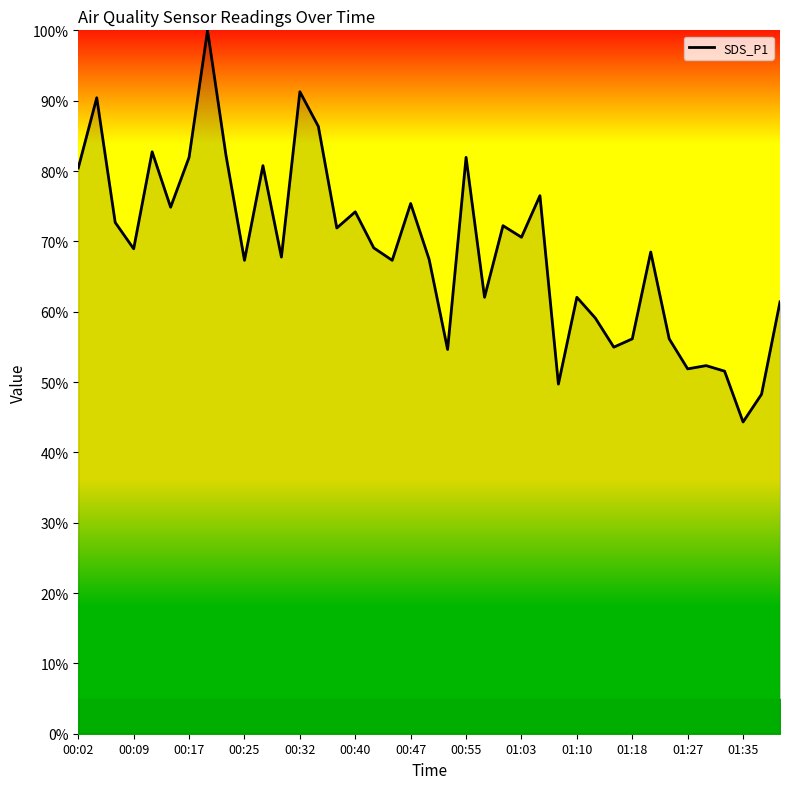

What is the difference between the maximum and minimum values?

55.7